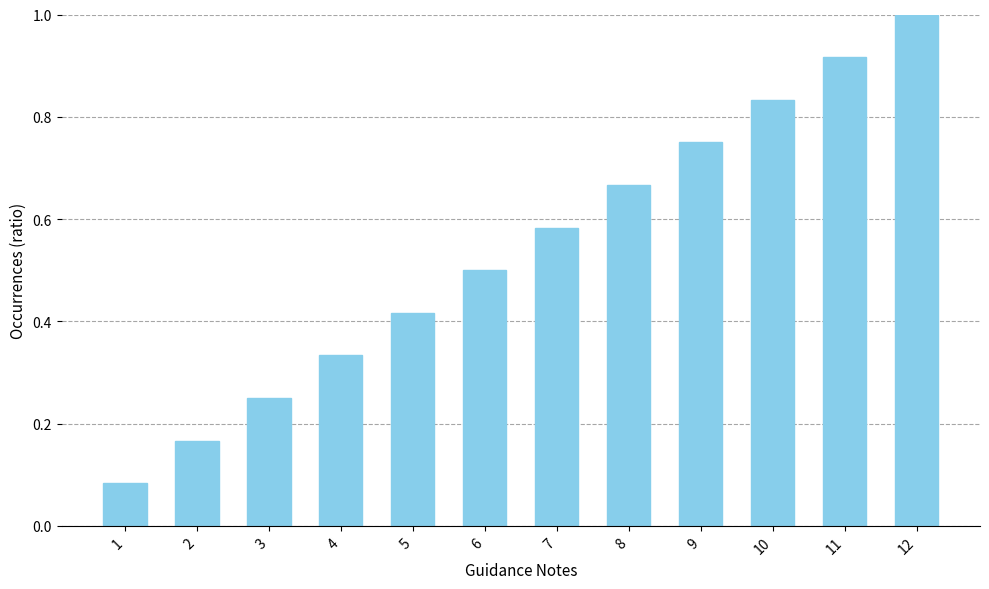

What is the change in value from 1 to 12?

+0.9